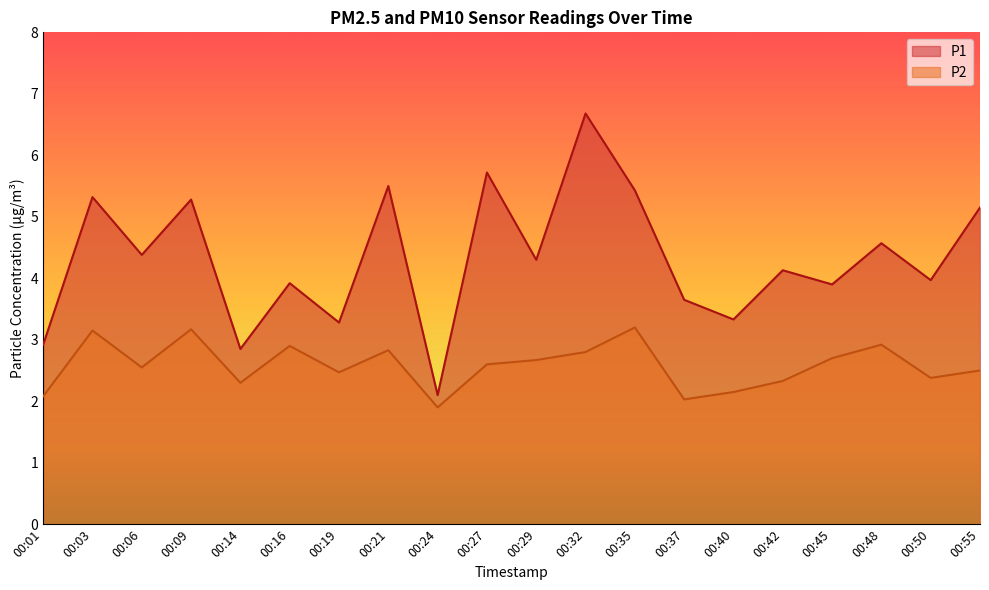

What is the total value across all series at 00:42?

6.5